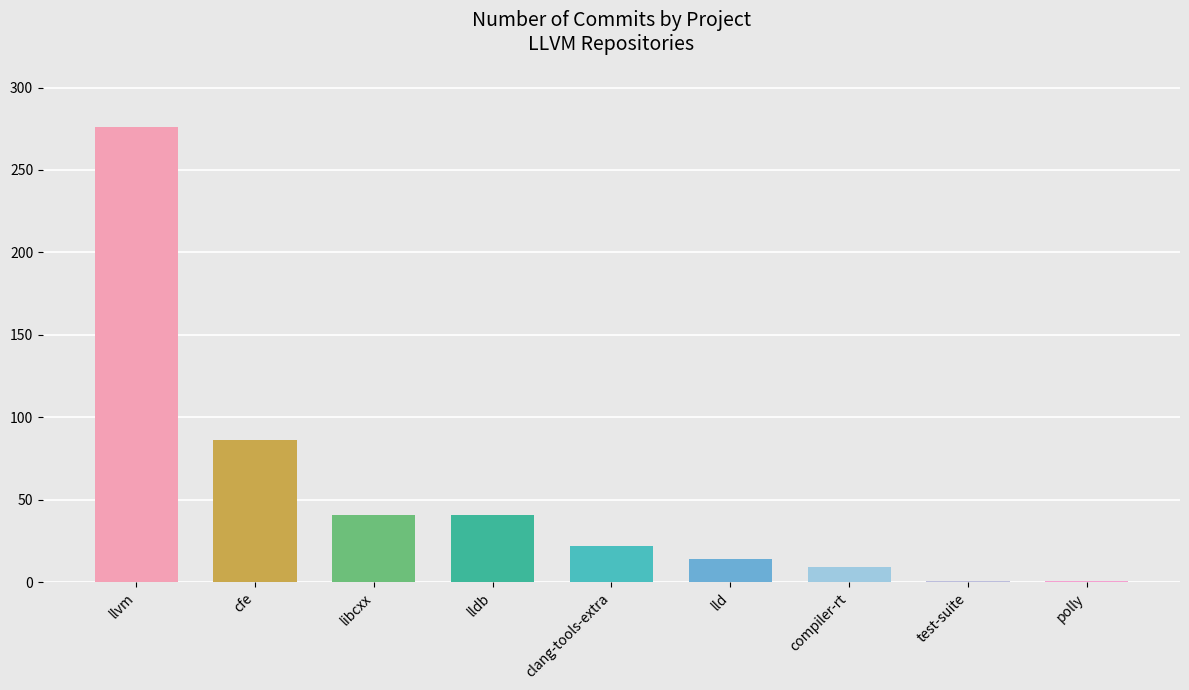

At which label does the data first exceed 22?

llvm